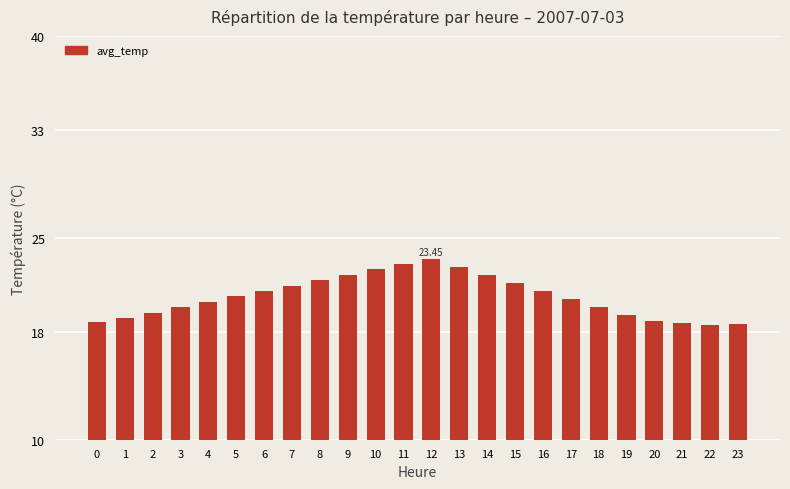

Is it true that the value at 15 is 21.6?

True